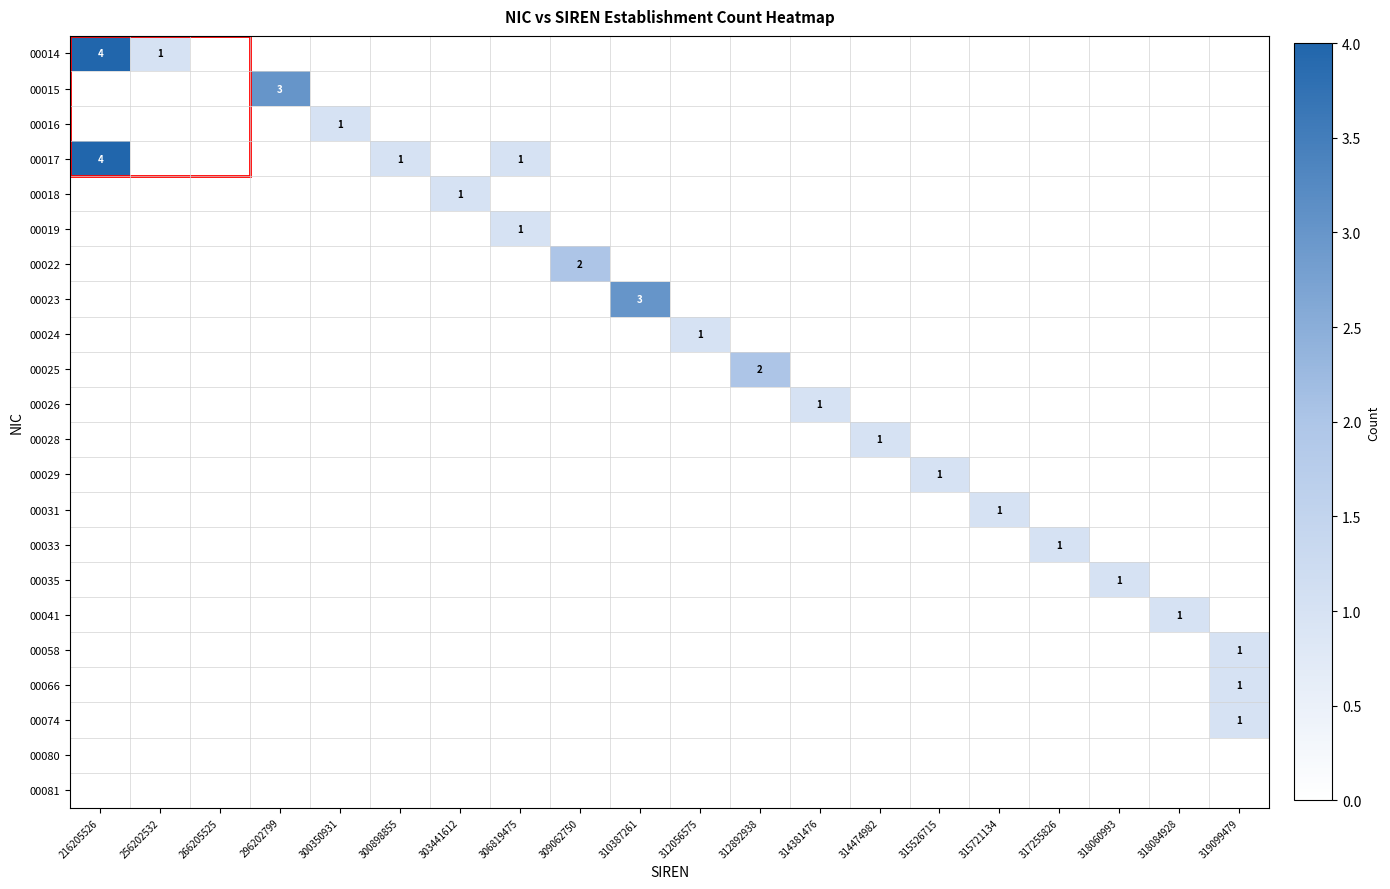

What is the sum of all 00058 values?

1